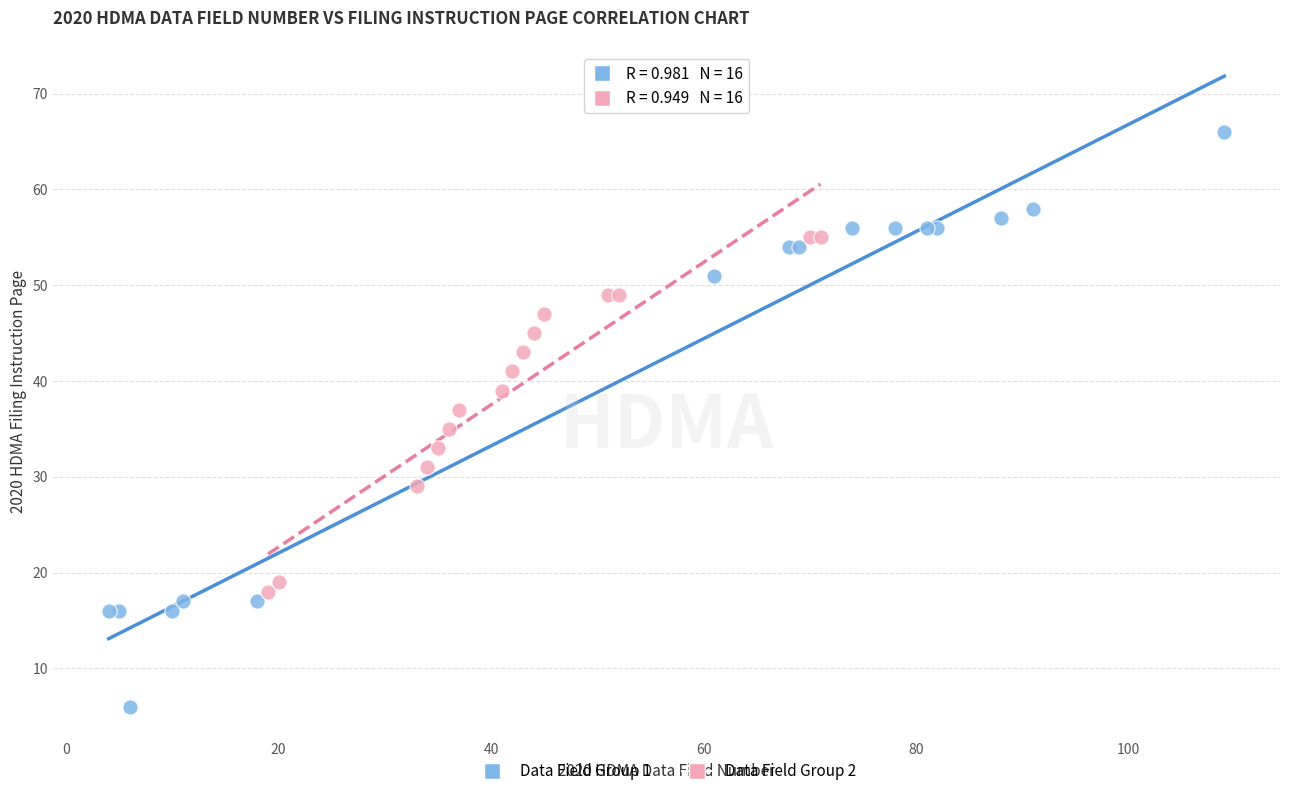

What are all the series names shown in the legend?

Data Field Group 1, Data Field Group 2